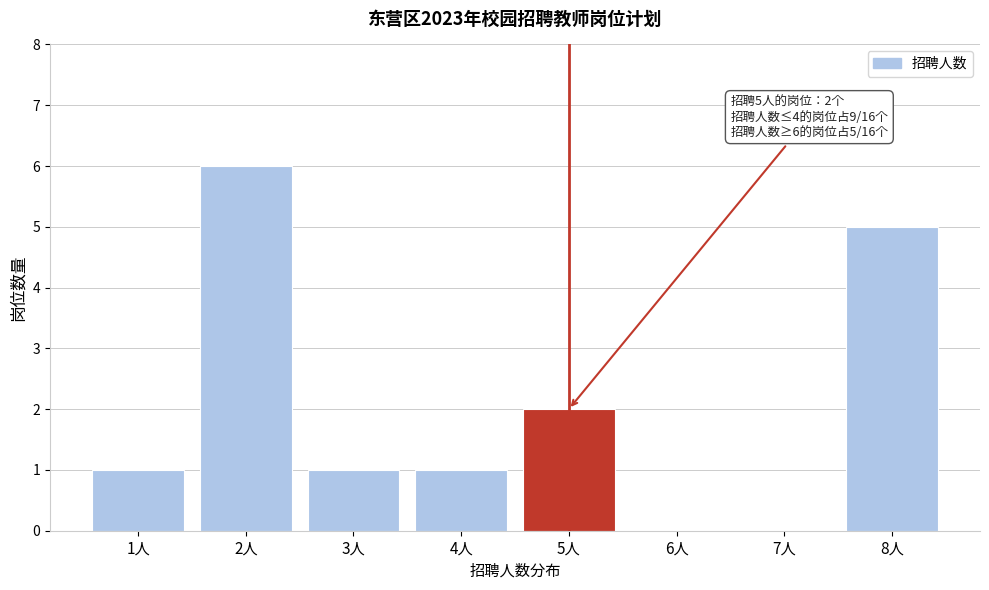

Reading left to right, what are all the values shown in this chart?

1人=1	2人=6	3人=1	4人=1	5人=2	6人=0	7人=0	8人=5